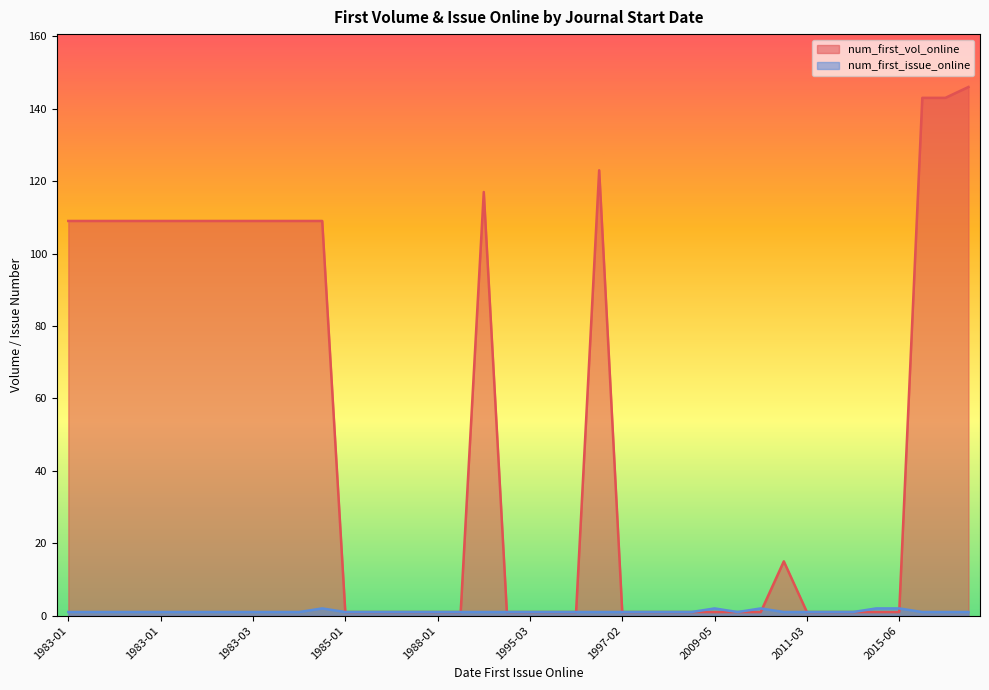

At which category does num_first_vol_online reach its first local peak?

18